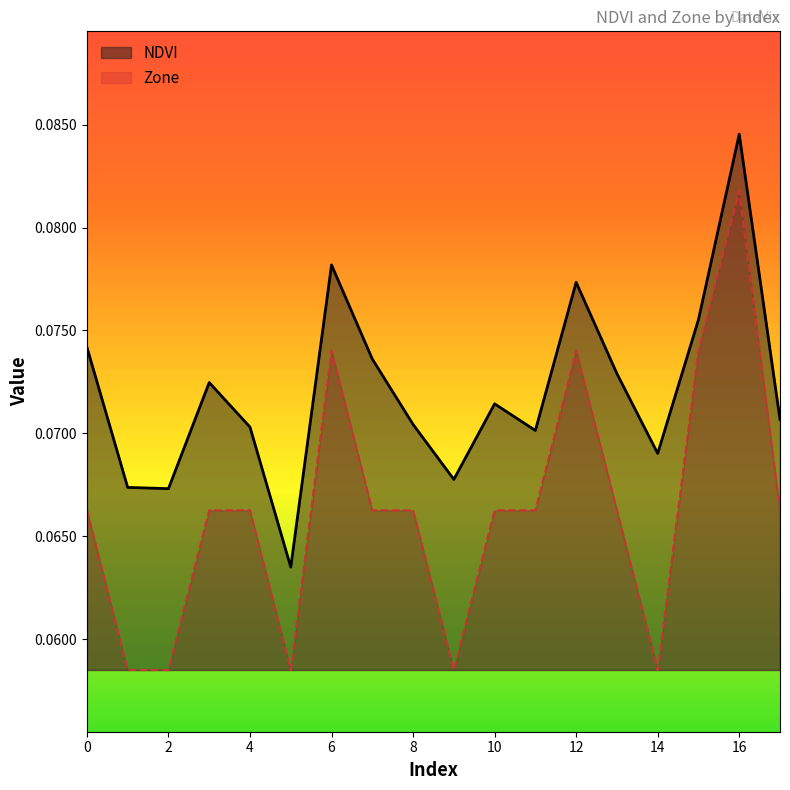

True or false: Zone has more than 2 interior local peaks.

True